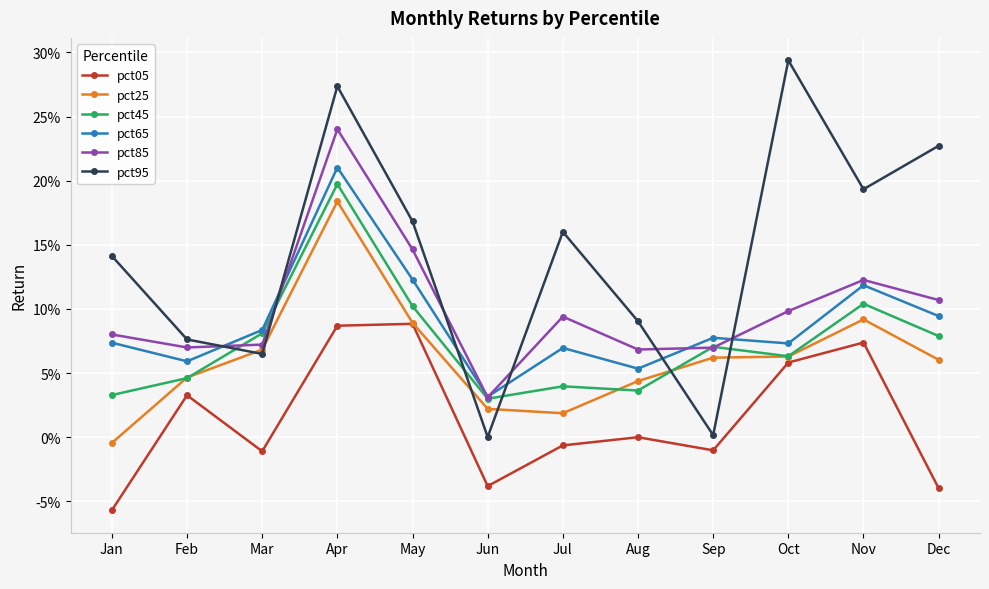

Does the chart have visible grid lines?

Yes